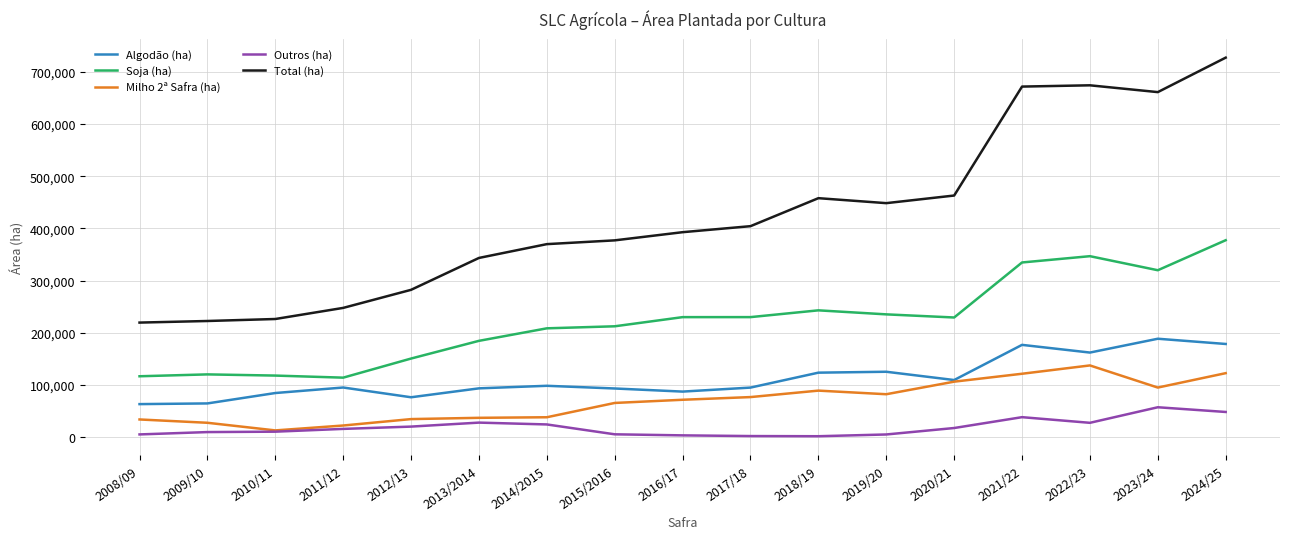

List the series in order of their peak value, lowest first.

Outros (ha), Milho 2ª Safra (ha), Algodão (ha), Soja (ha), Total (ha)